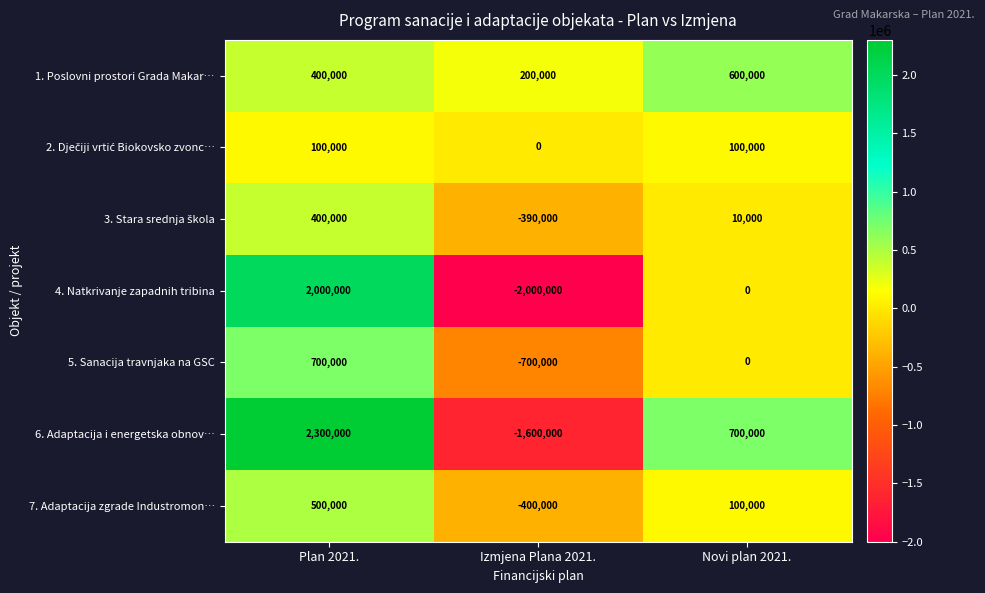

What is the approximate value of 4. Natkrivanje zapadnih tribina at Plan 2021., to the nearest 100?

2000000